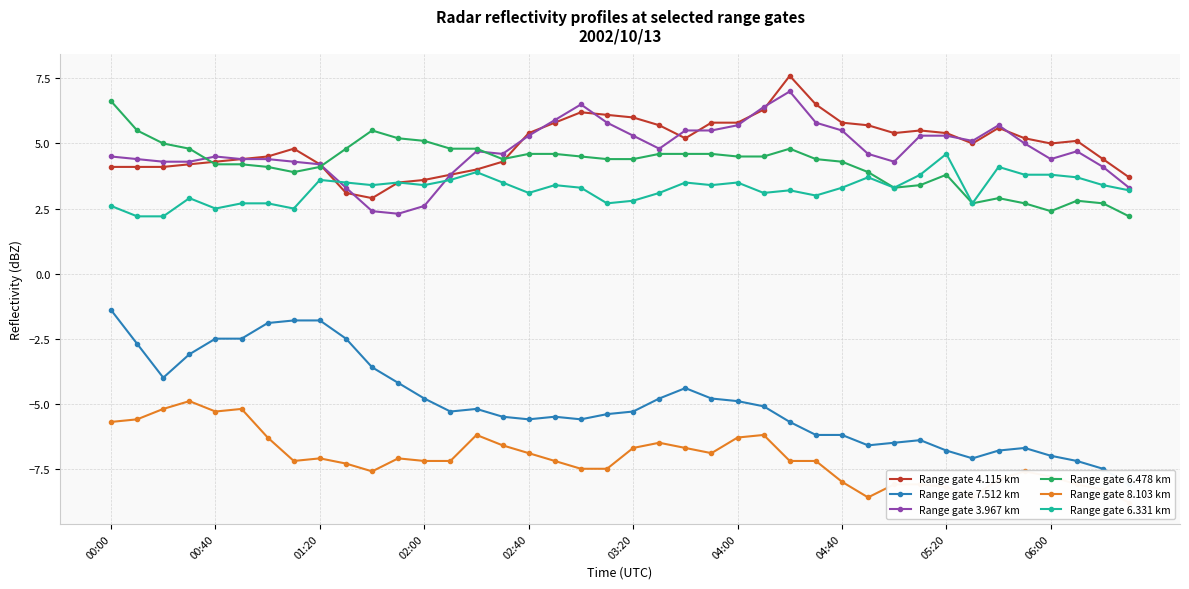

Does the chart have visible grid lines?

Yes